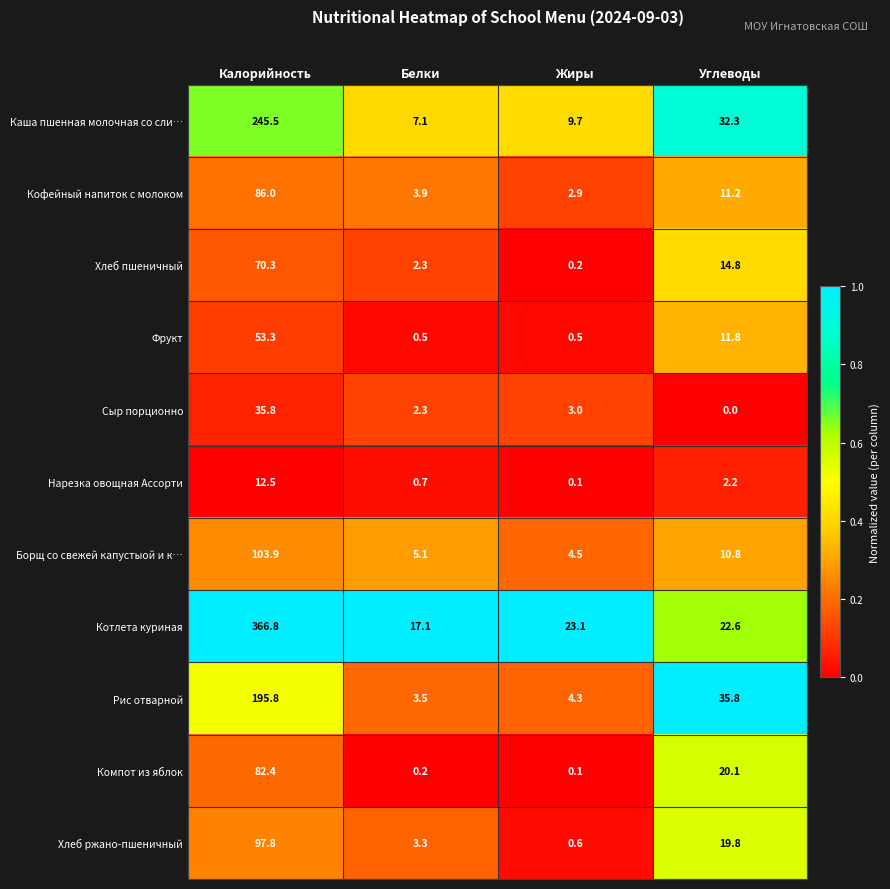

Which series has the largest total across all categories?

Котлета куриная